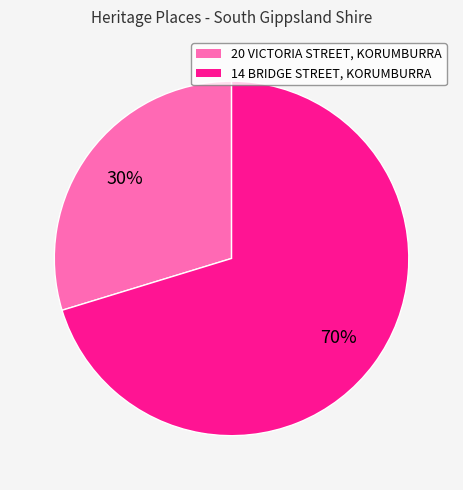

To the nearest percent, what percentage of the pie is 14 BRIDGE STREET, KORUMBURRA?

70%